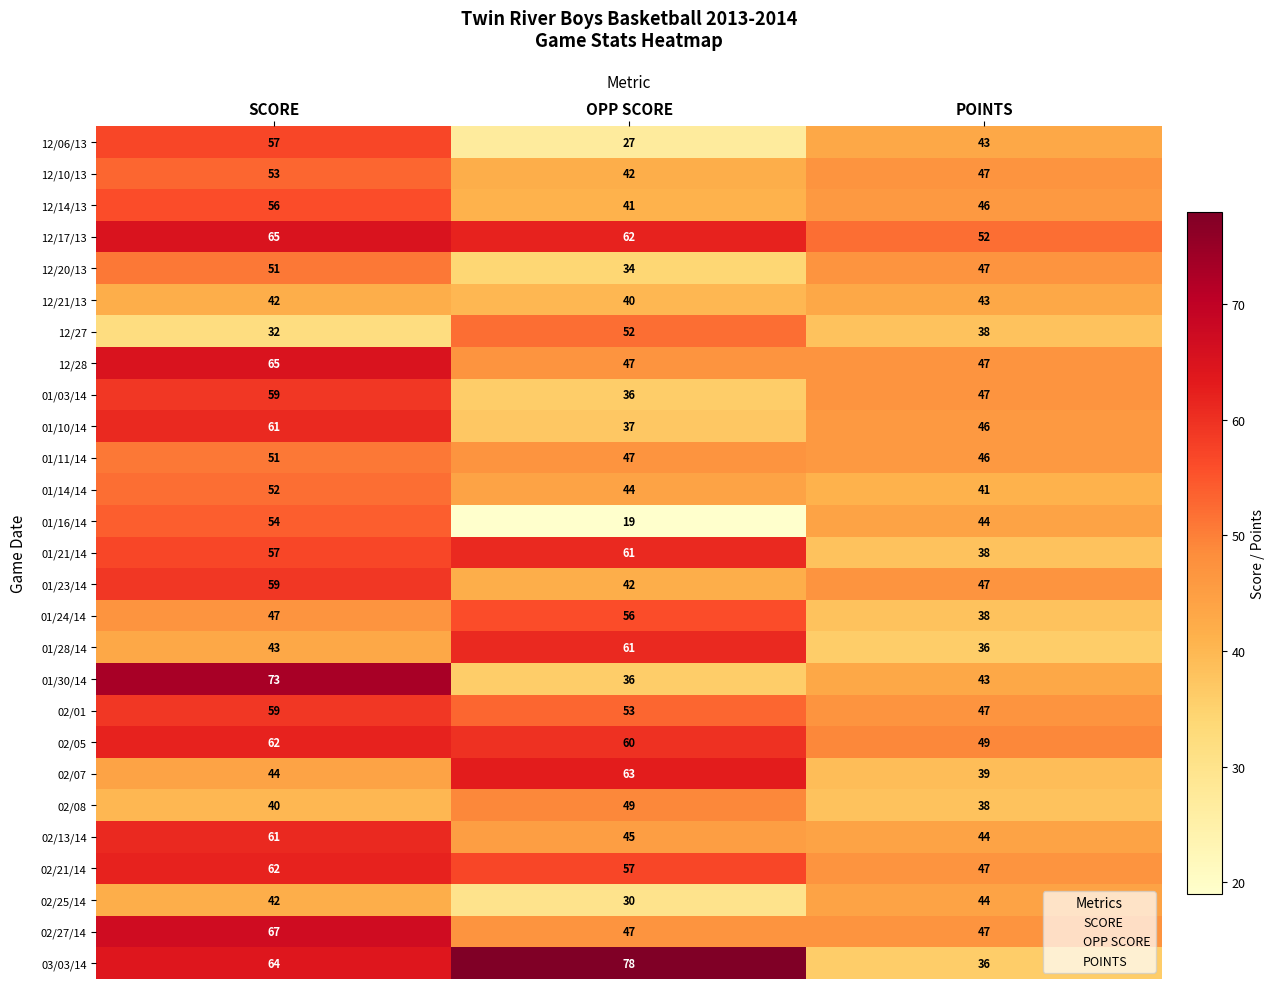

Which label corresponds to the largest value in the chart?

OPP SCORE